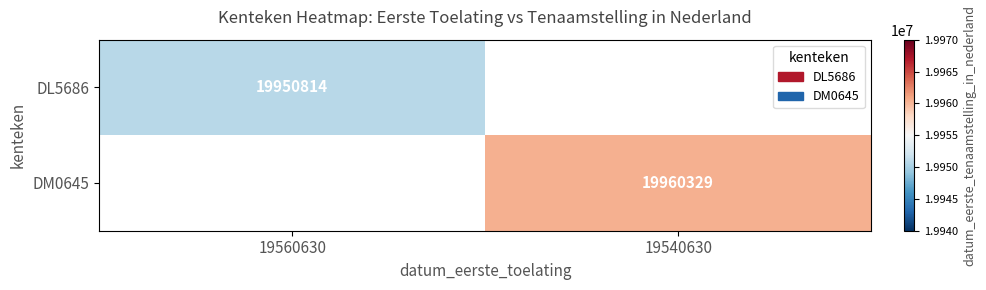

How many series are shown in this chart?

2